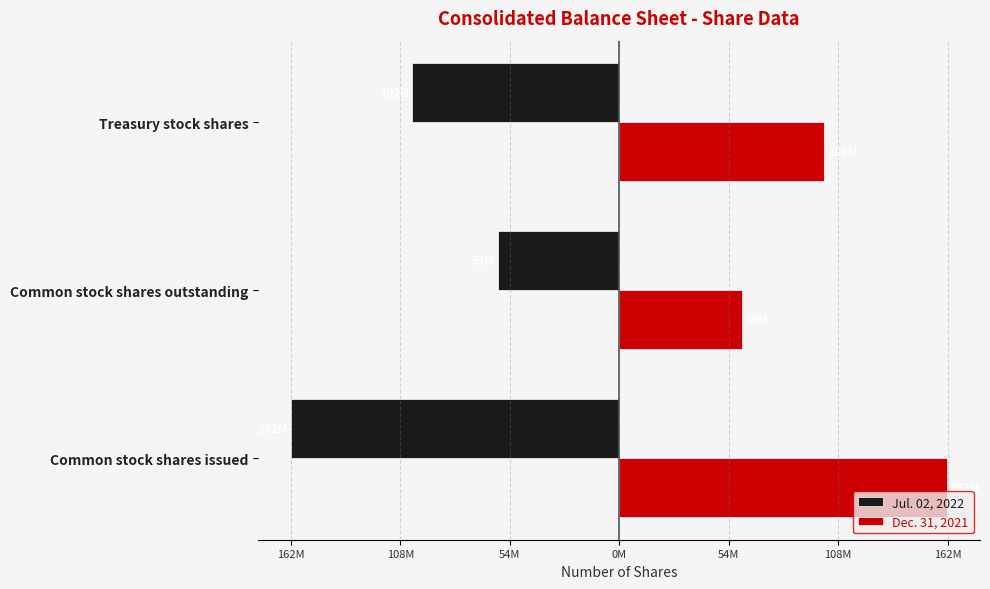

What are all the series names shown in the legend?

Jul. 02, 2022, Dec. 31, 2021